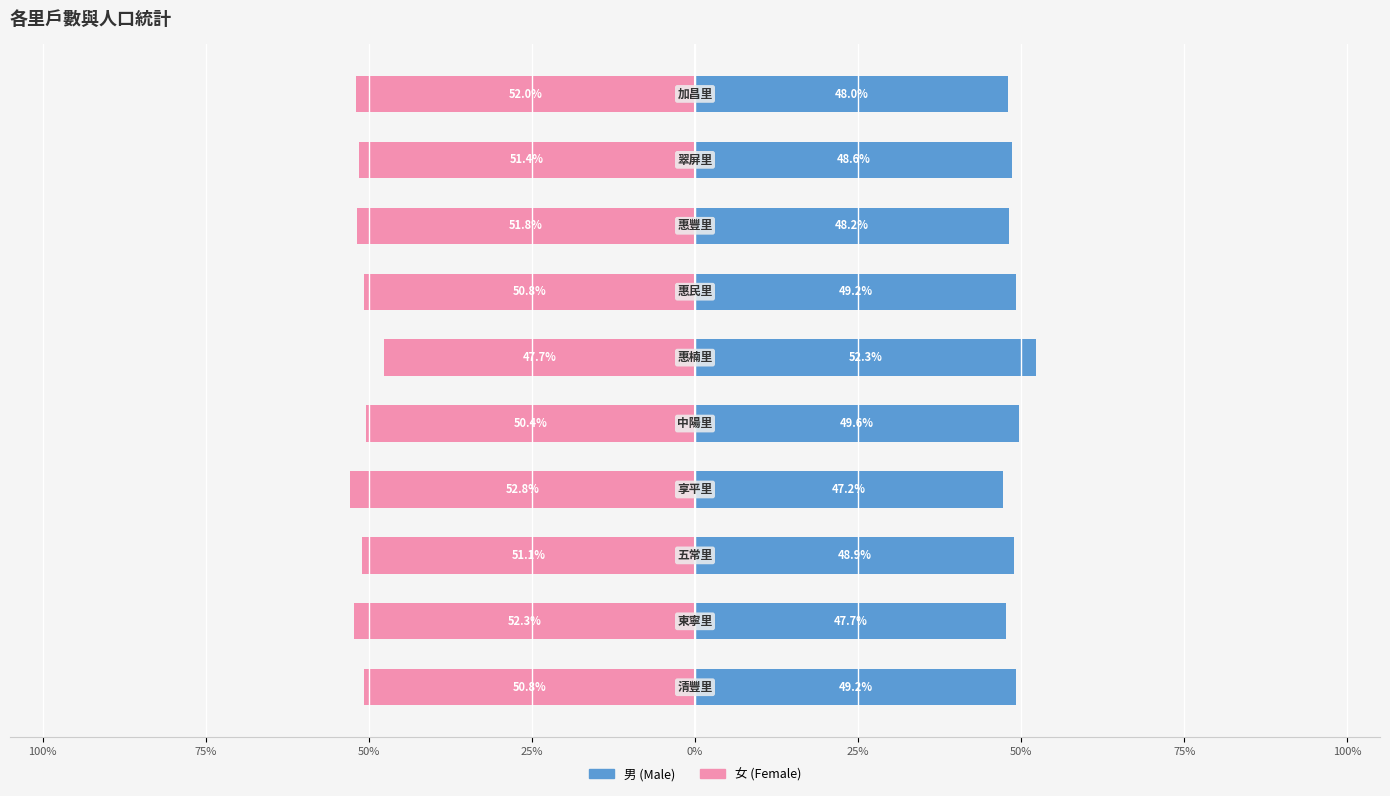

What is the average value of the 男 (Male) series?

48.9